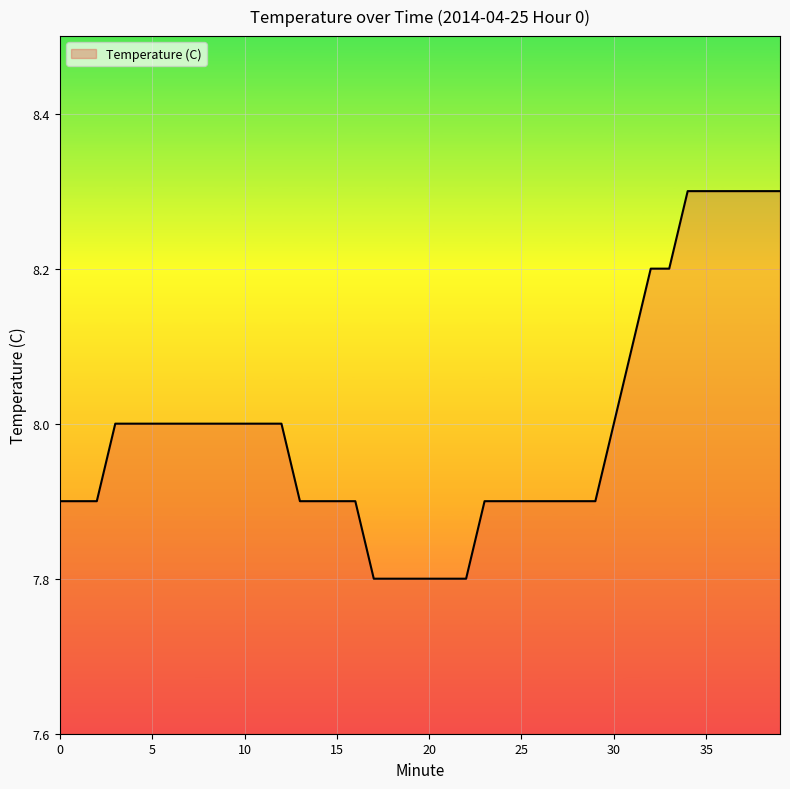

Count the values in the range 7 to 8.

31